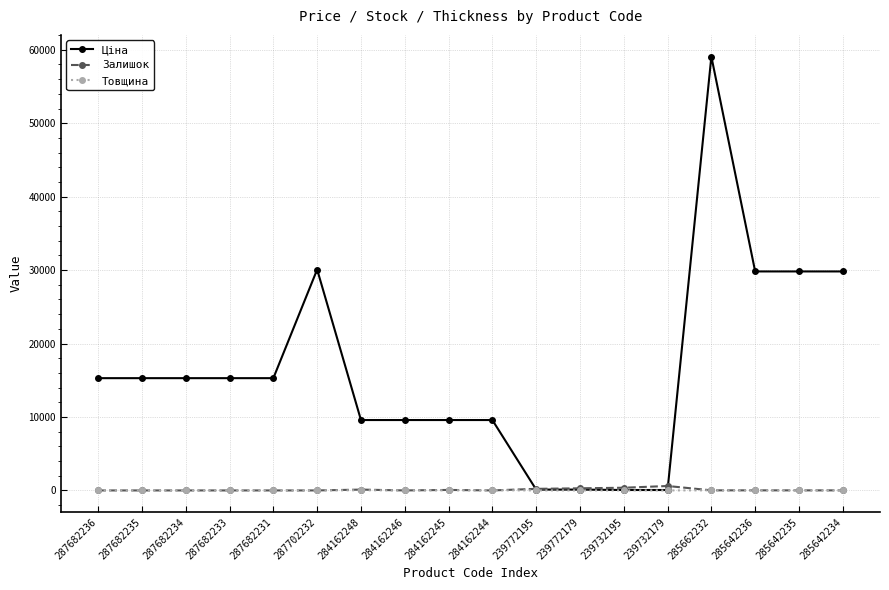

Which series has the largest total across all categories?

Ціна